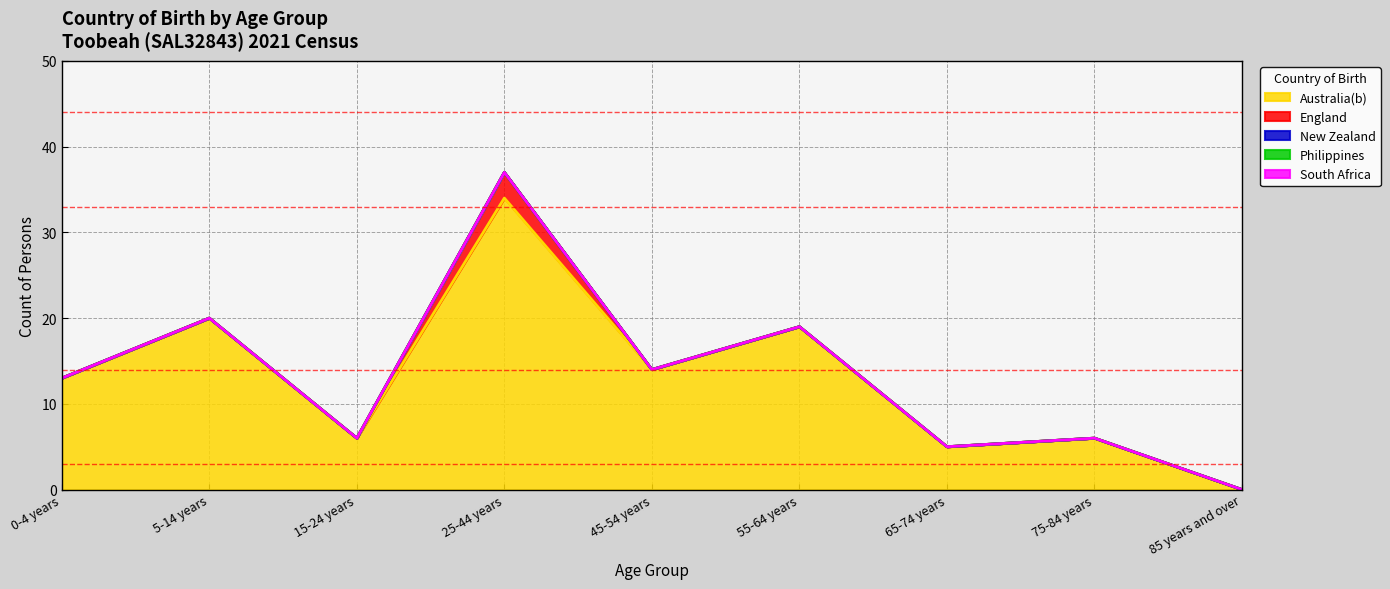

Reading left to right, what are all the values shown in this chart?

Australia(b): 13	20	6	34	14	19	5	6	0
England: 0	0	0	3	0	0	0	0	0
New Zealand: 0	0	0	0	0	0	0	0	0
Philippines: 0	0	0	0	0	0	0	0	0
South Africa: 0	0	0	0	0	0	0	0	0